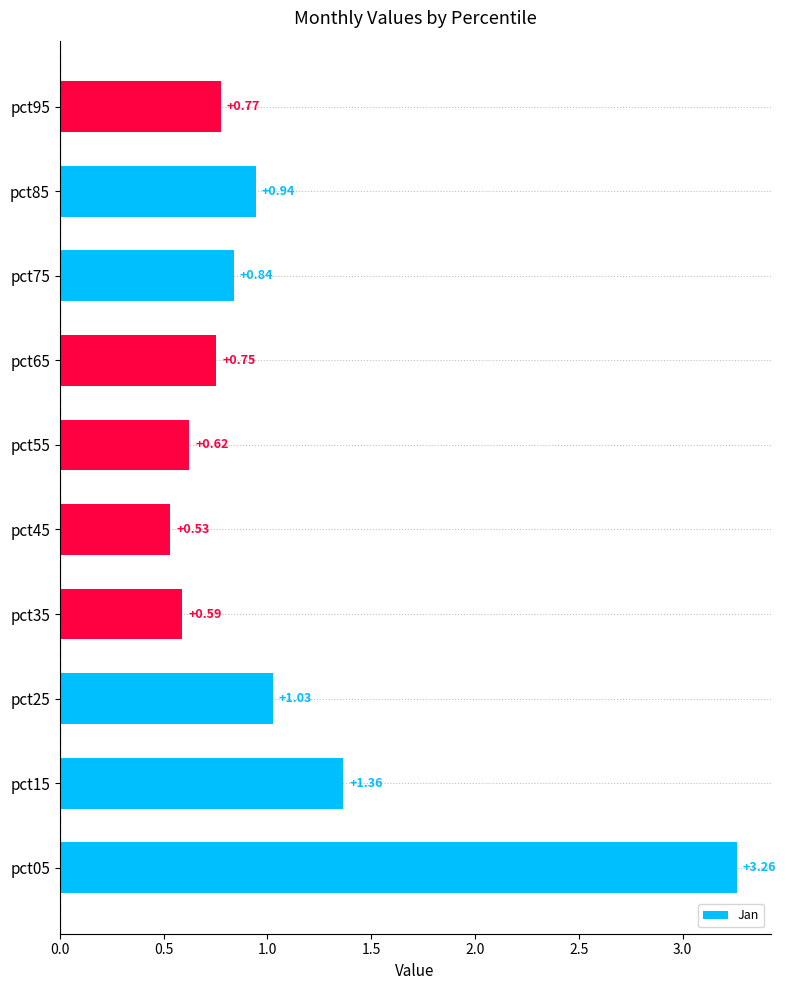

What is the ratio of the value at pct45 to the value at pct15?

0.4